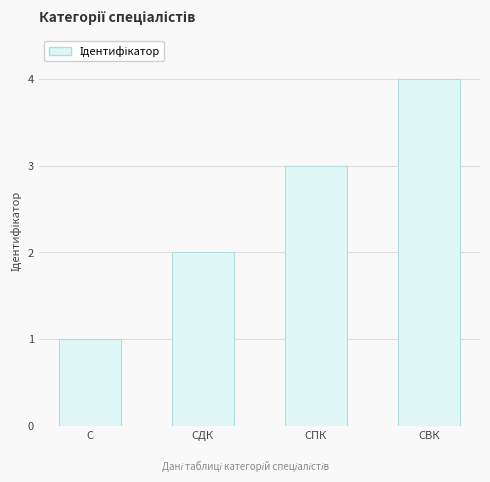

What is the sum of the values at С and СПК?

4